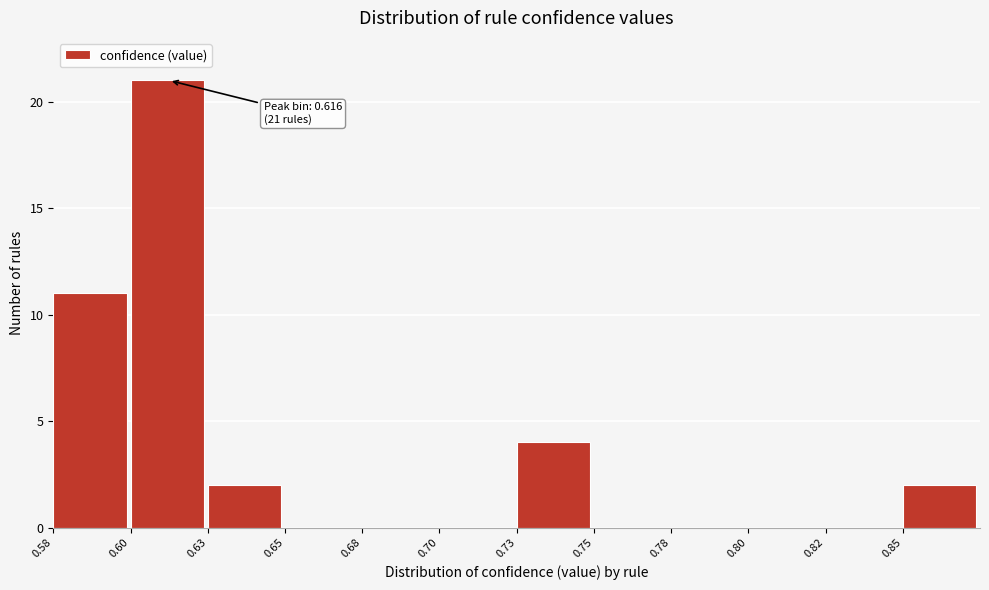

Reading left to right, what are all the values shown in this chart?

0.58=11	0.60=21	0.63=2	0.65=0	0.68=0	0.70=0	0.73=4	0.75=0	0.78=0	0.80=0	0.82=0	0.85=2